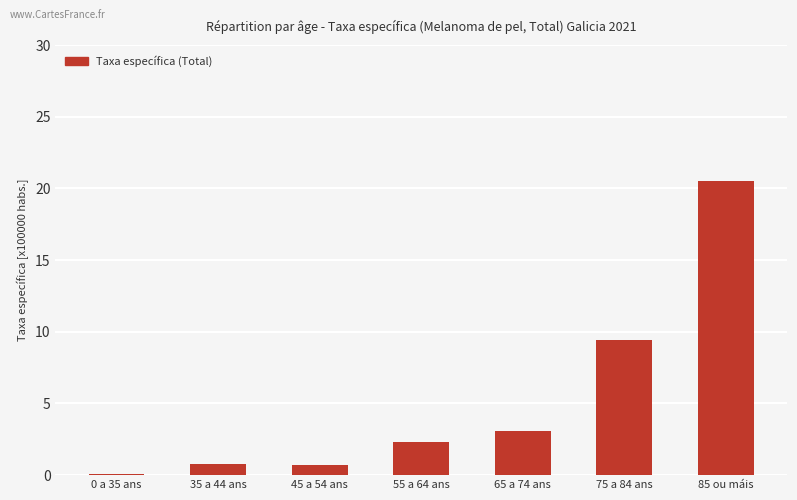

The value at 85 ou máis is 31.4. True or false?

False